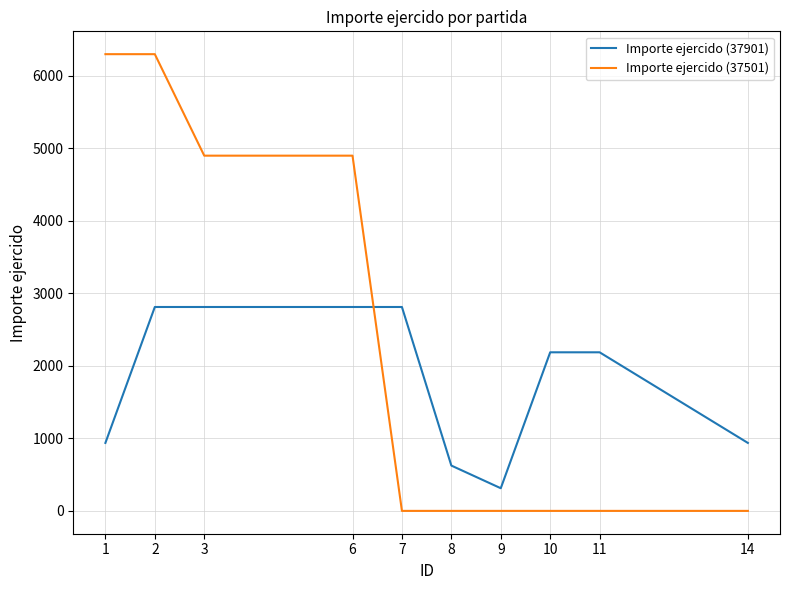

Reading right to left, transcribe all the data shown in this chart.

Importe ejercido (37901): 937.5	2187.5	2187.5	312.5	625.0	2812.5	2812.5	2812.5	2812.5	937.5
Importe ejercido (37501): 0.0	0.0	0.0	0.0	0.0	0.0	4900.0	4900.0	6300.0	6300.0